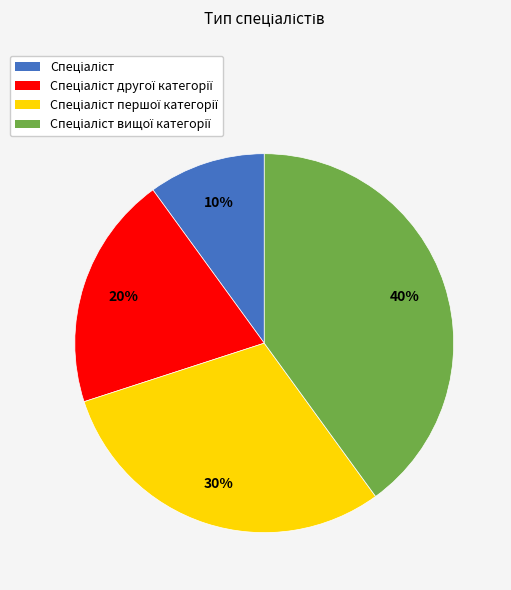

To the nearest percent, what is the average slice percentage?

25%